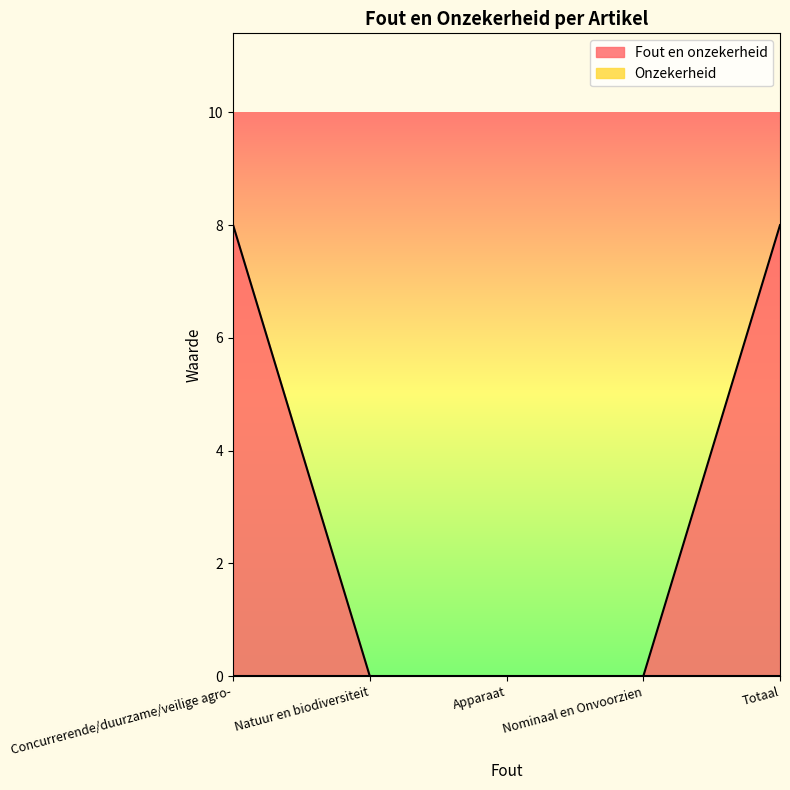

Reading right to left, transcribe all the data shown in this chart.

8	0	0	0	8